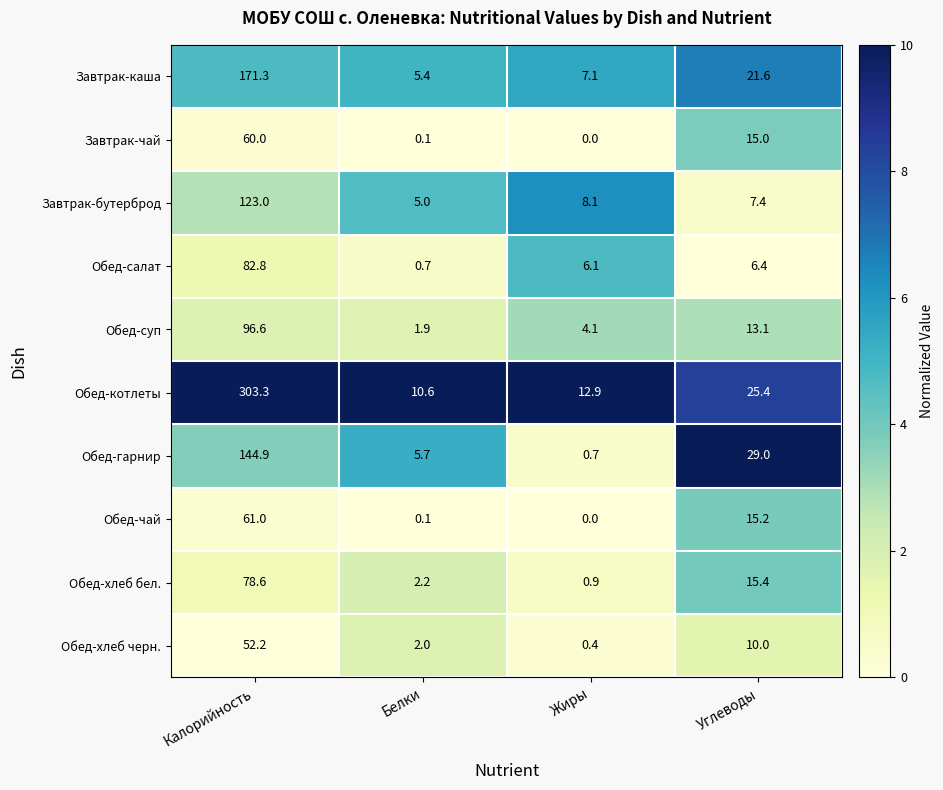

What is the difference between the Завтрак-чай values at Белки and Калорийность?

59.9